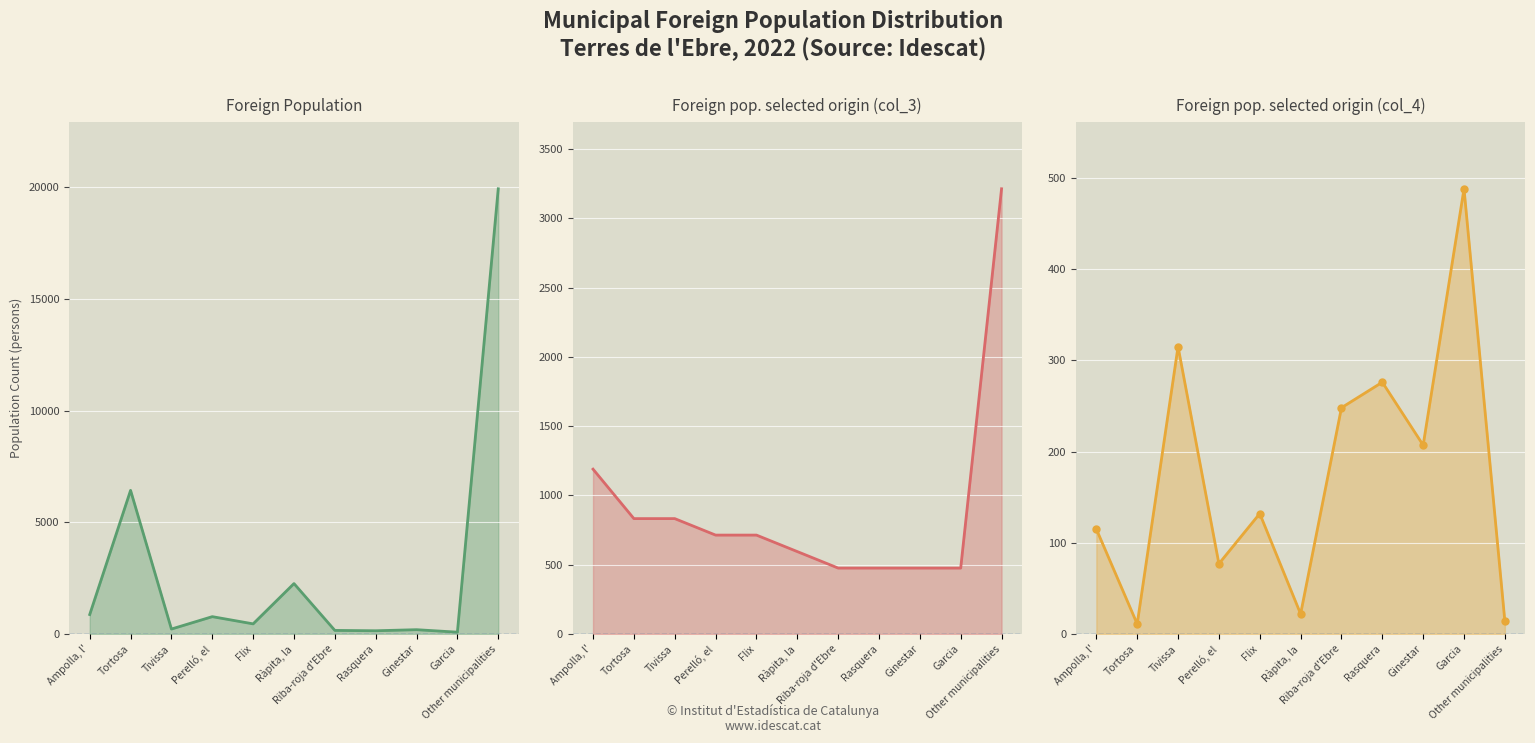

True or false: Foreign pop. selected origin (col_4) has more than 0 points higher than both neighbors.

True